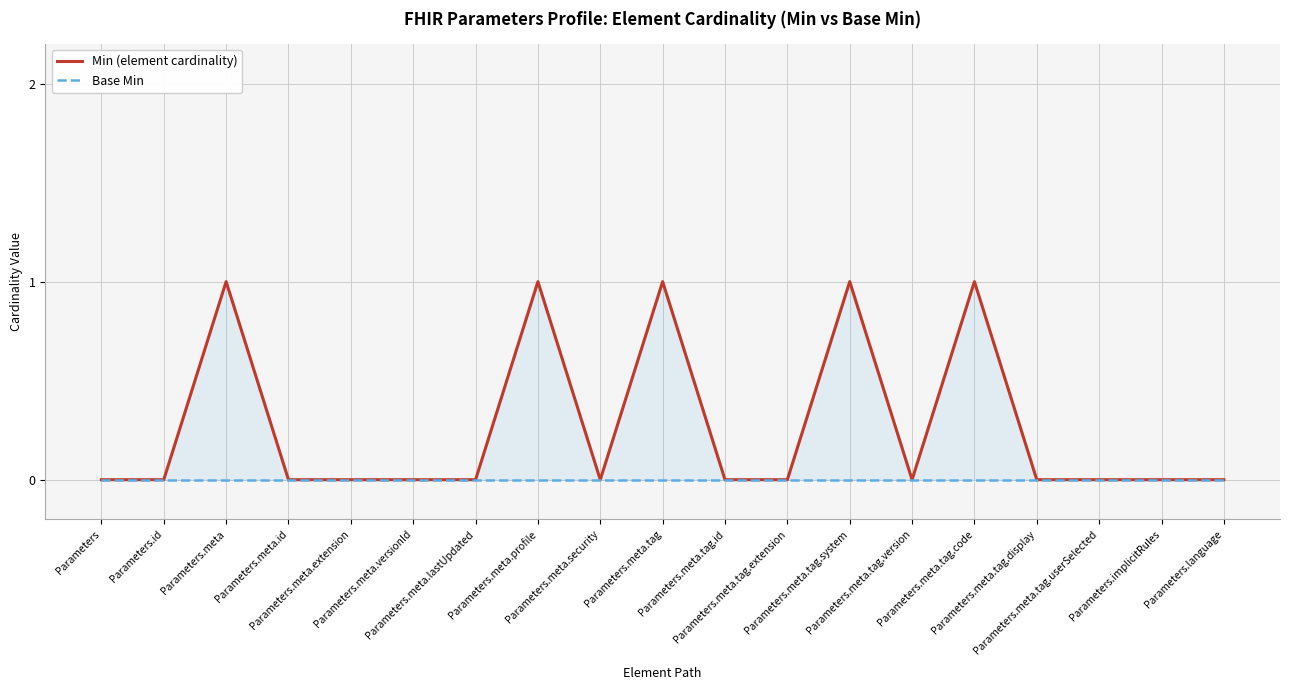

True or false: Min (element cardinality) and Base Min cross at least once.

False